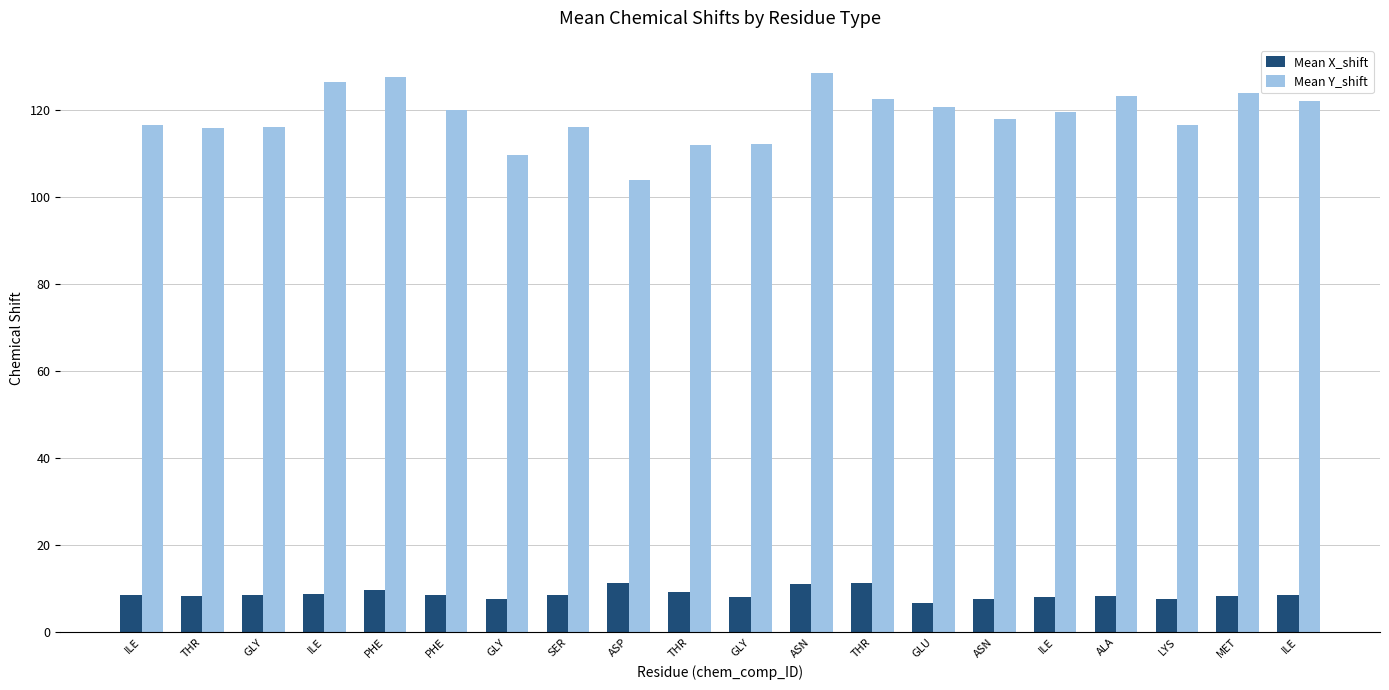

What are all the series names shown in the legend?

Mean X_shift, Mean Y_shift